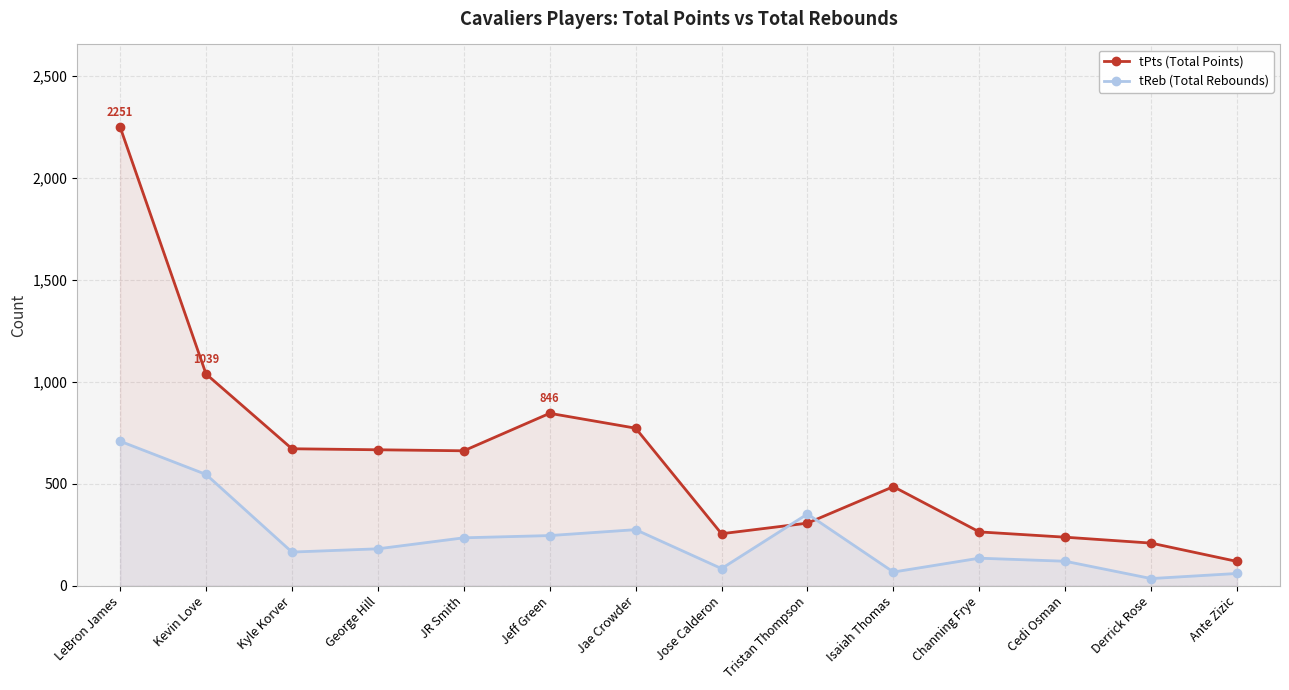

What is the difference between the maximum and minimum values in the tReb (Total Rebounds) series?

674